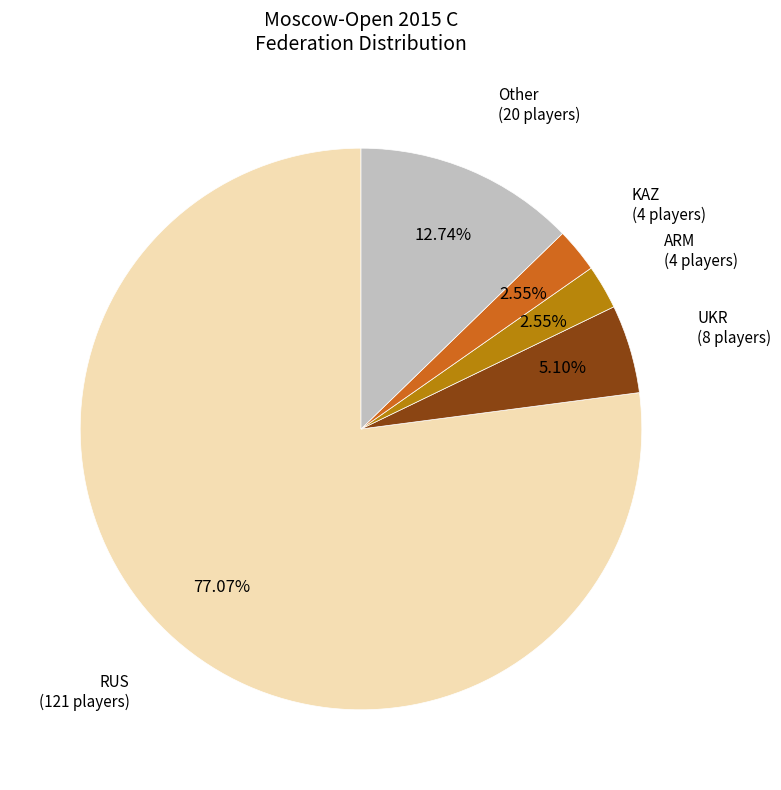

Does any single category account for the majority?

Yes